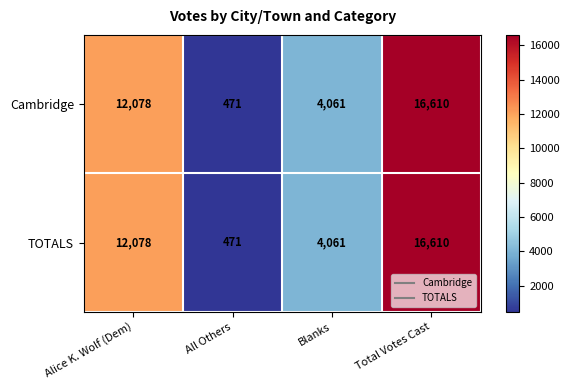

The value of Cambridge at Blanks is 1018. True or false?

False